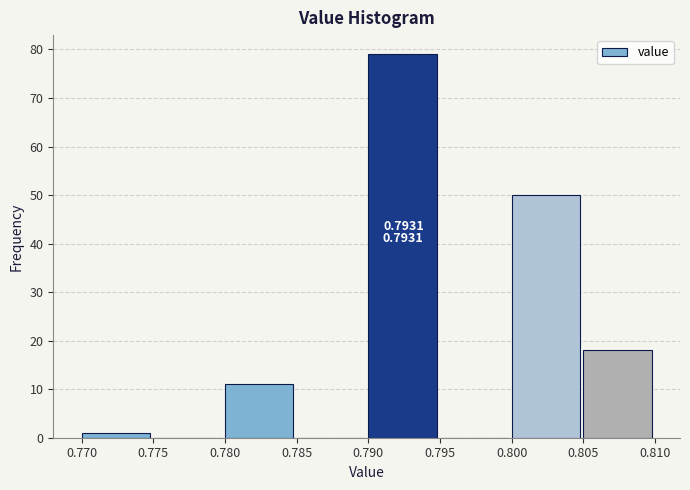

Which range on the x-axis has the tallest bar?

0.790 to 0.795